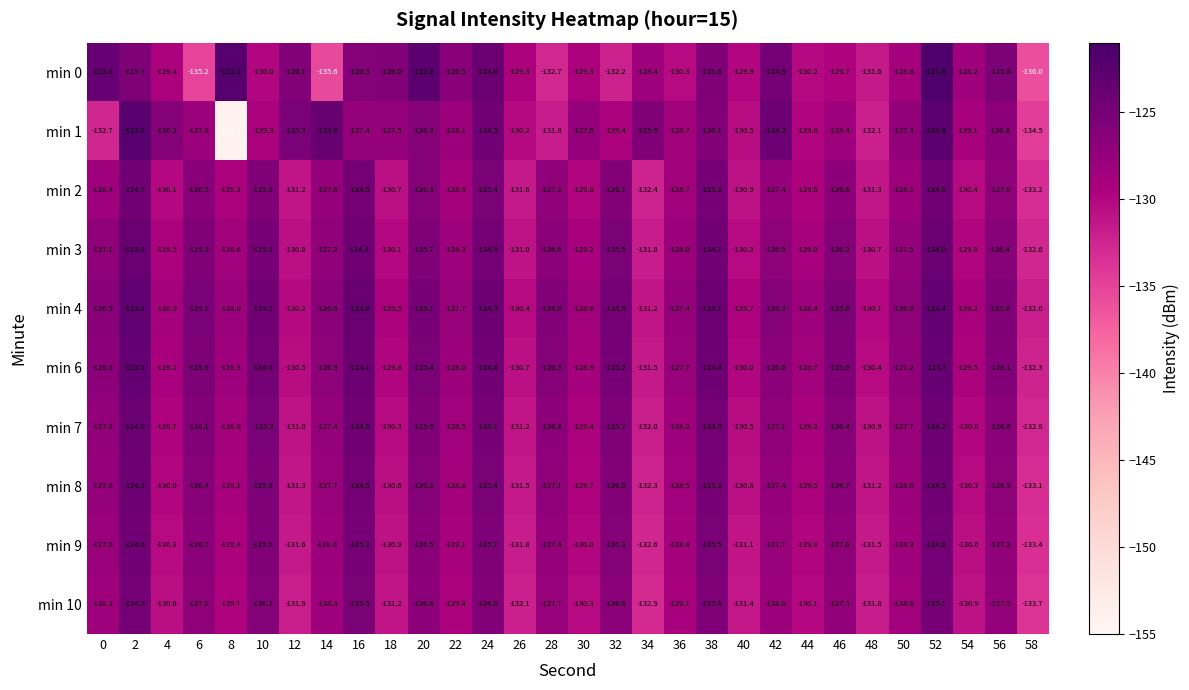

The min 8 series shows -168.2 at 38. True or false?

False